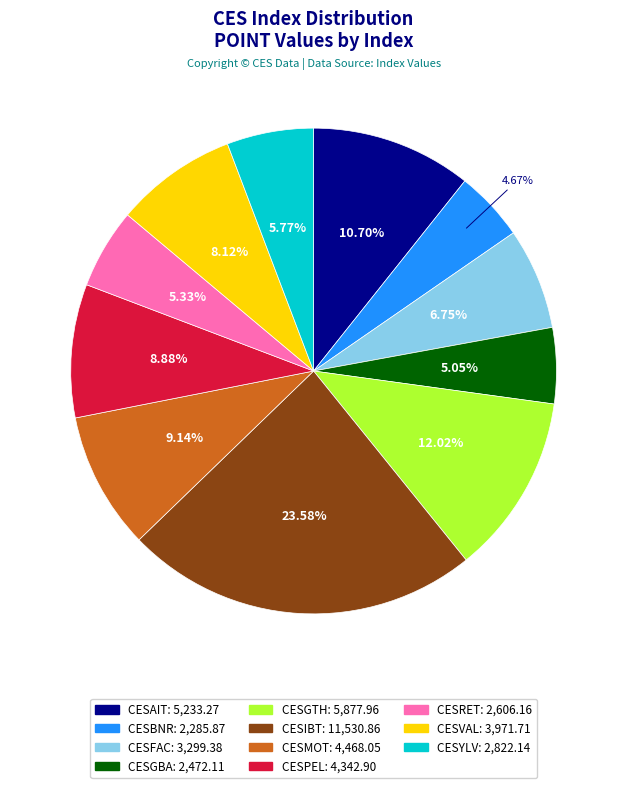

How many segments does this pie chart have?

11